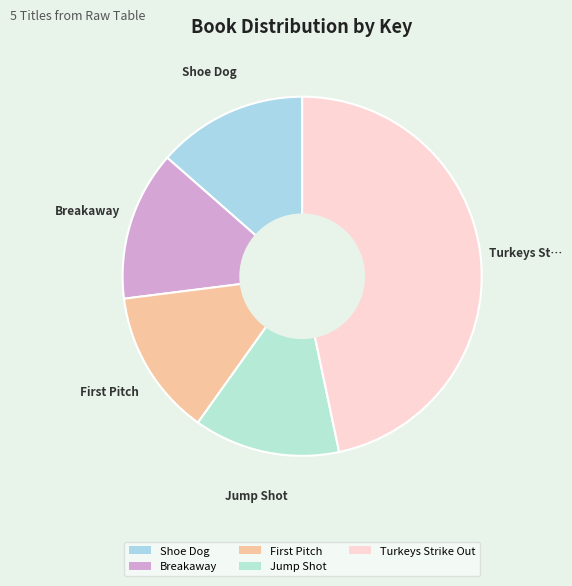

Is it true that Jump Shot is 19% of the pie?

False